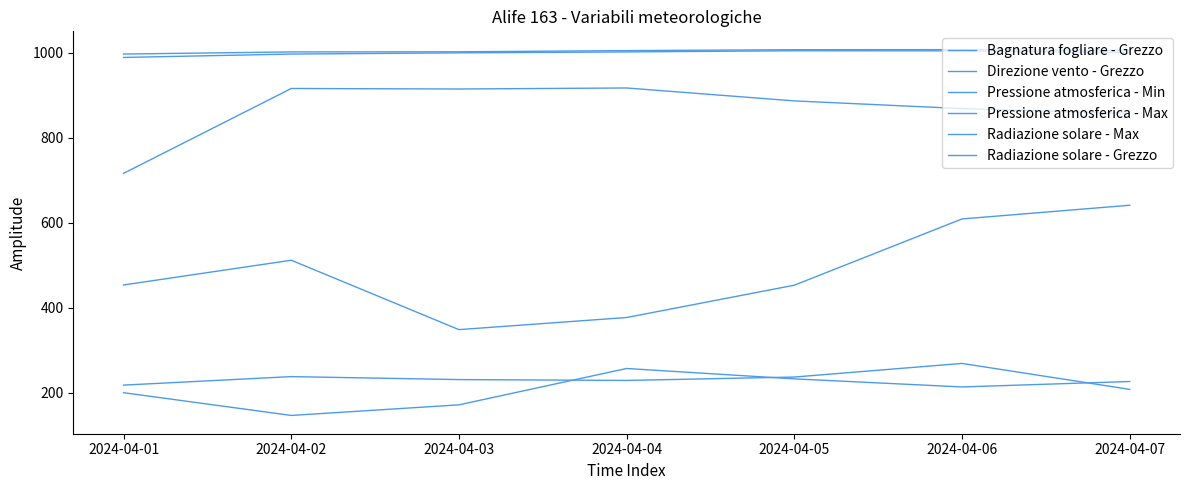

Is this an area chart (filled region under the line)?

No